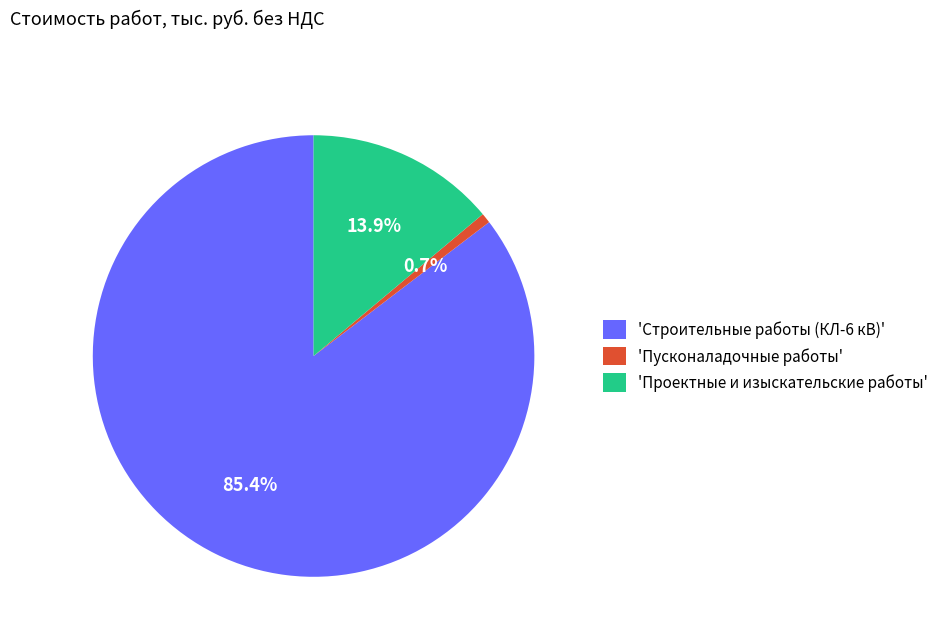

Between 'Пусконаладочные работы' and 'Проектные и изыскательские работы', which is larger?

'Проектные и изыскательские работы'